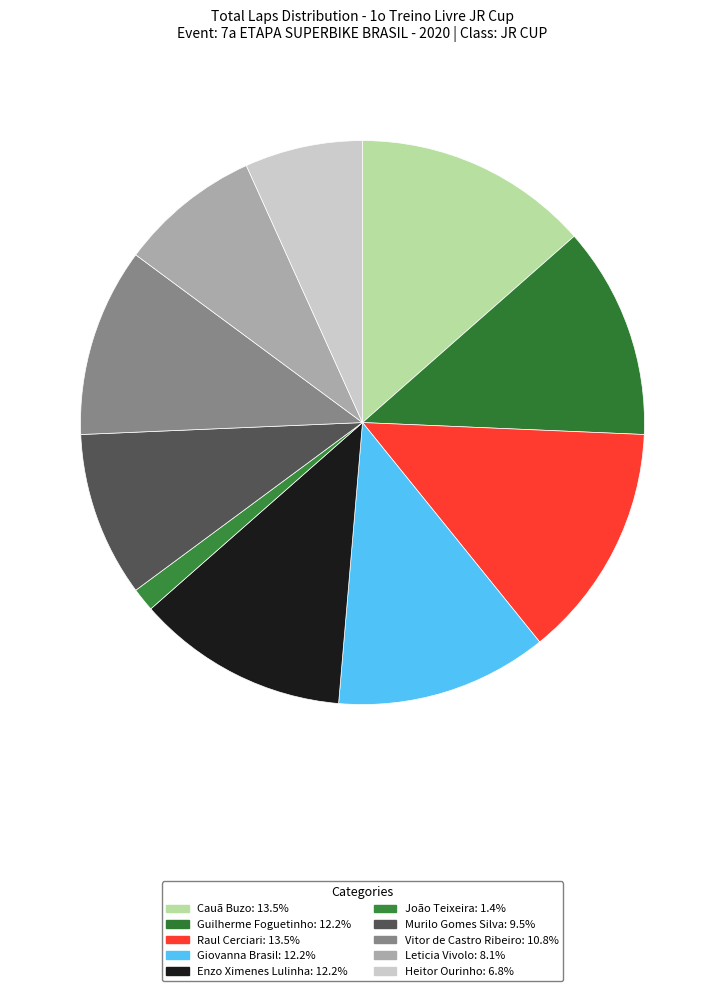

Is Leticia Vivolo the majority of the pie?

No